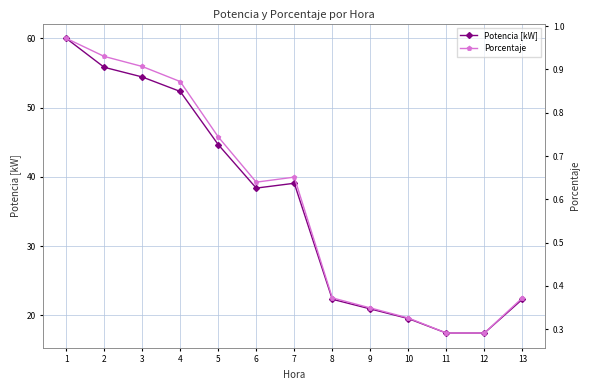

How many distinct data groups are displayed?

2